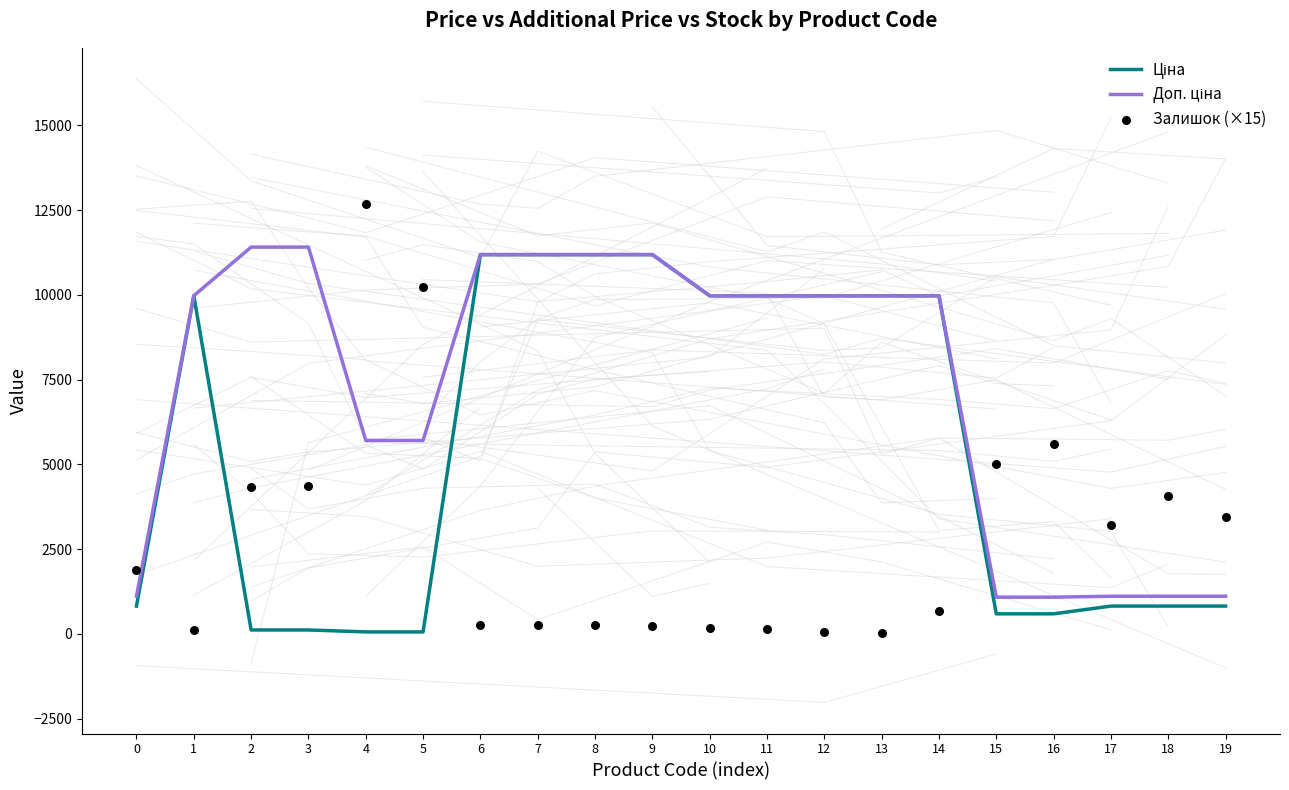

Which series contains the highest Y value?

Залишок (×15)